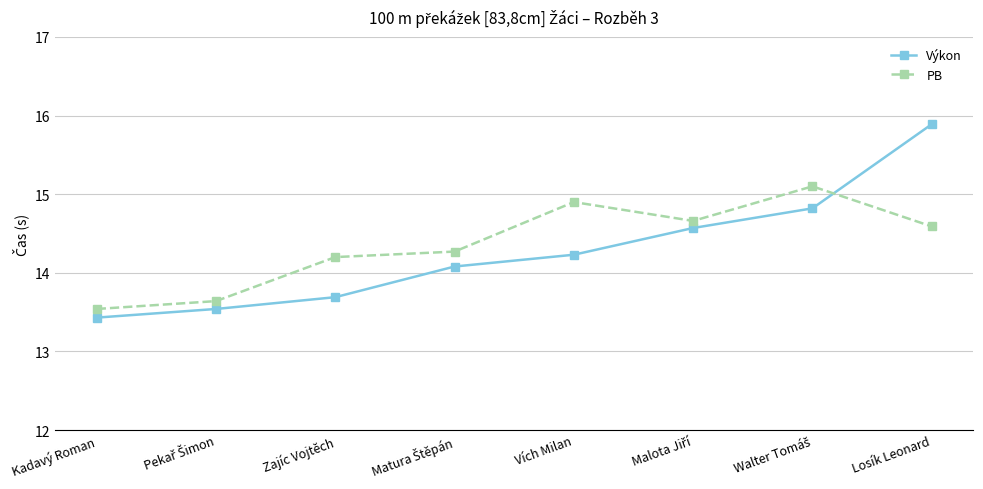

At which category does the chart reach its peak across all series?

Losík Leonard